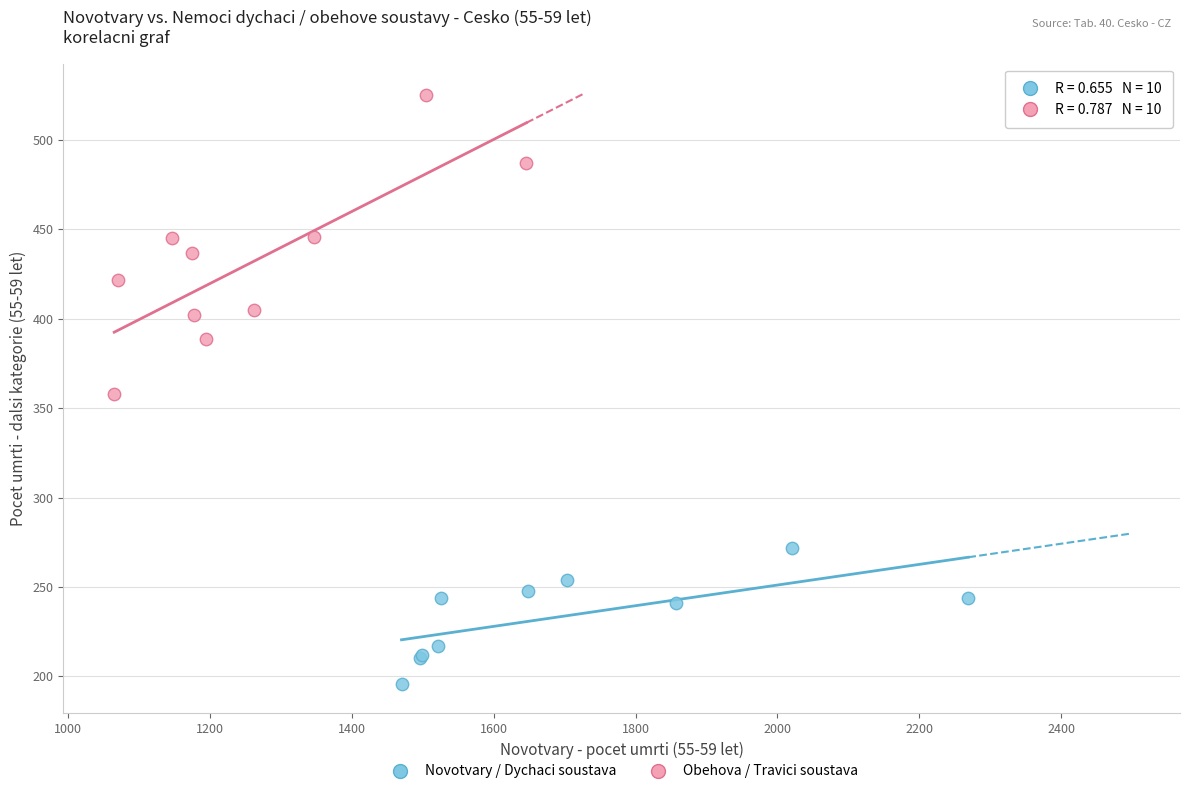

What are all the series names shown in the legend?

Novotvary / Dychaci soustava, Obehova / Travici soustava